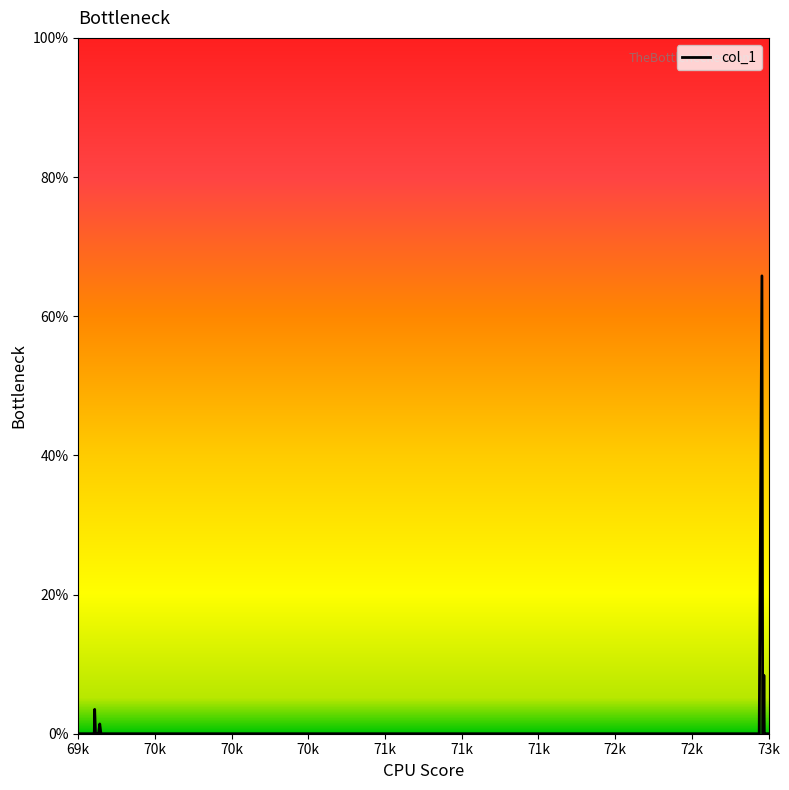

At which category does the chart reach its minimum across all series?

69k